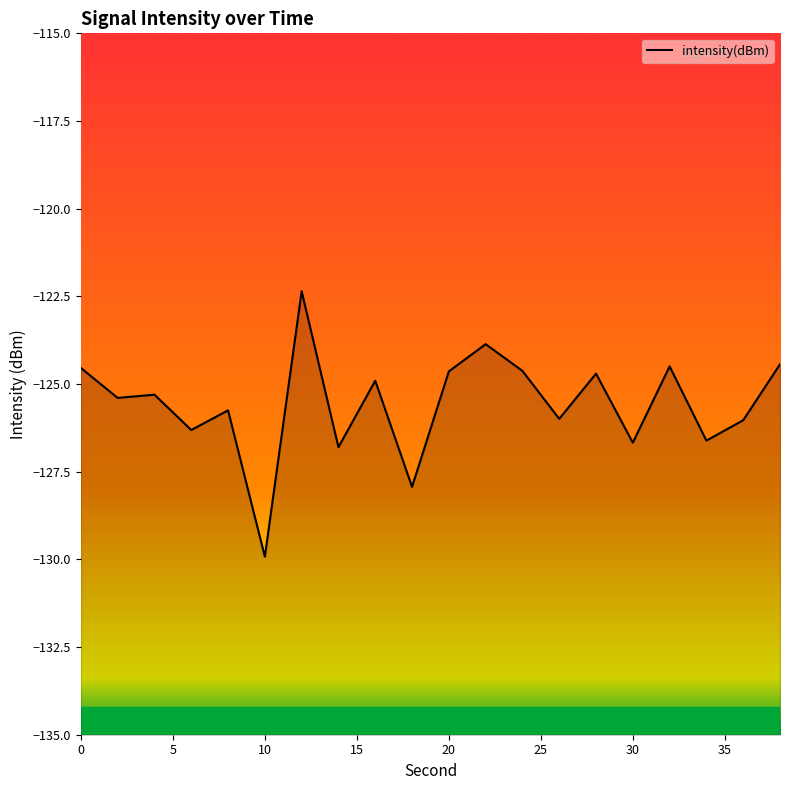

What is the difference between the second highest and second lowest values?

4.1